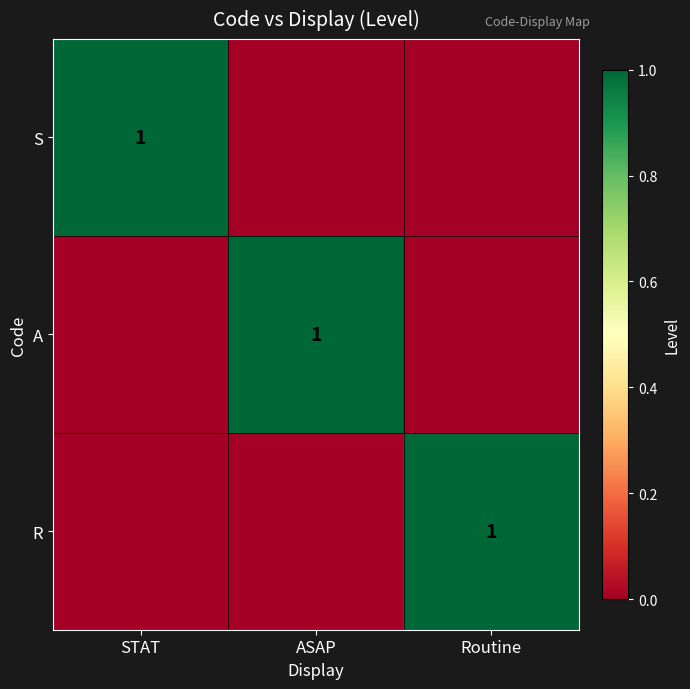

The value of R at Routine is 0. True or false?

False